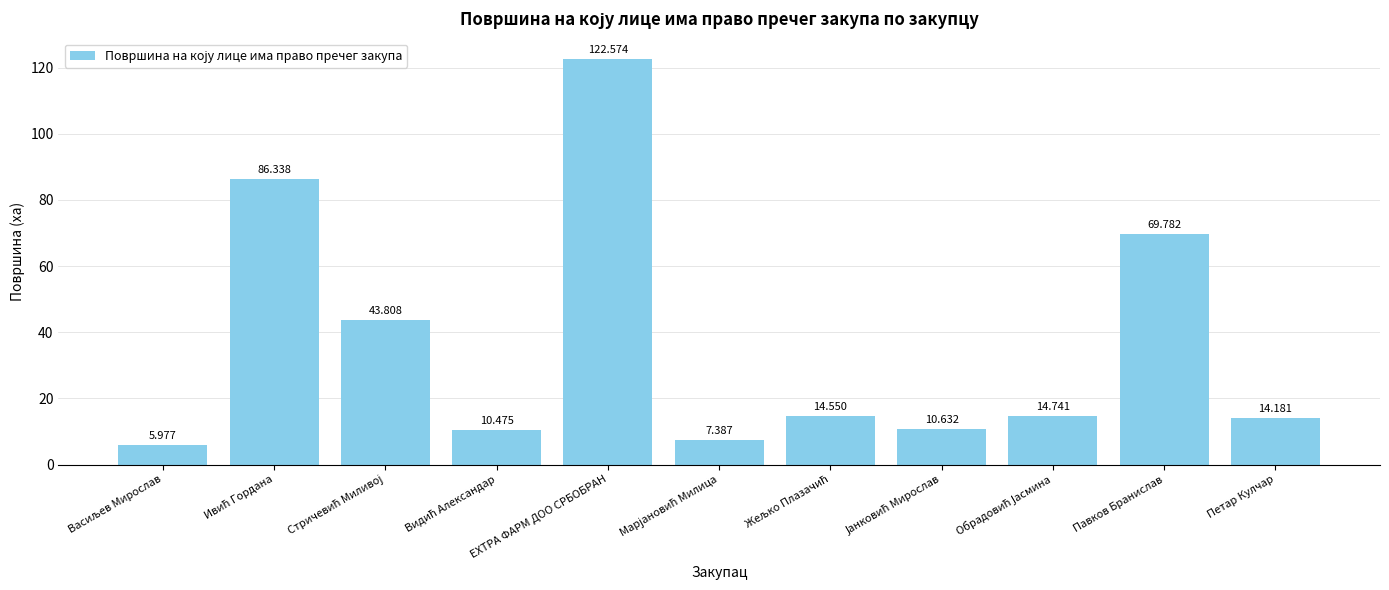

Which label corresponds to the largest value in the chart?

ЕXТРА ФАРМ ДОО СРБОБРАН